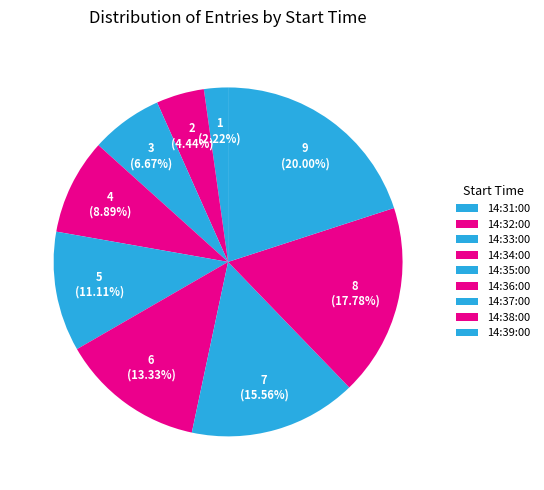

Is it true that 14:33:00 is 17% of the pie?

False